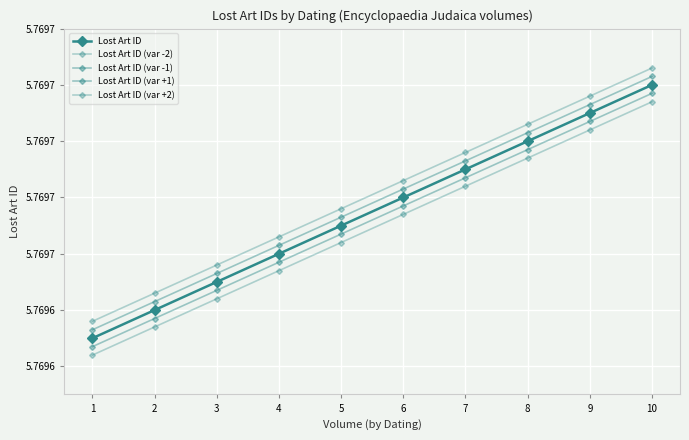

Where is Lost Art ID nearest to the value 576967?

5